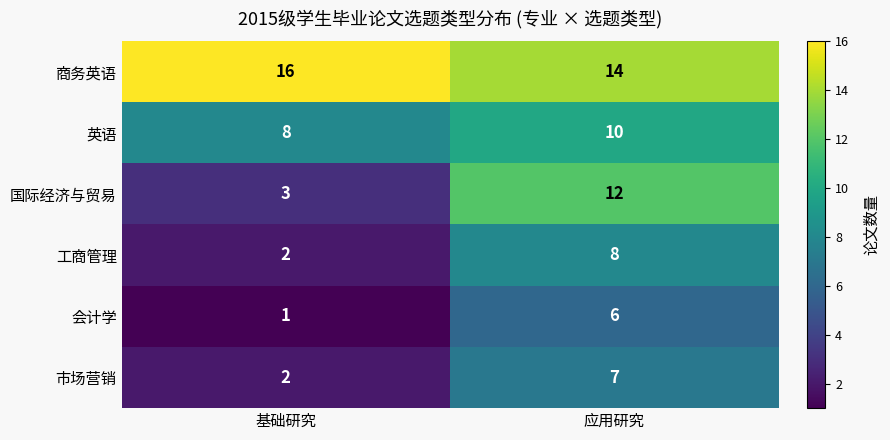

Which series changed the most between 基础研究 and 应用研究?

国际经济与贸易